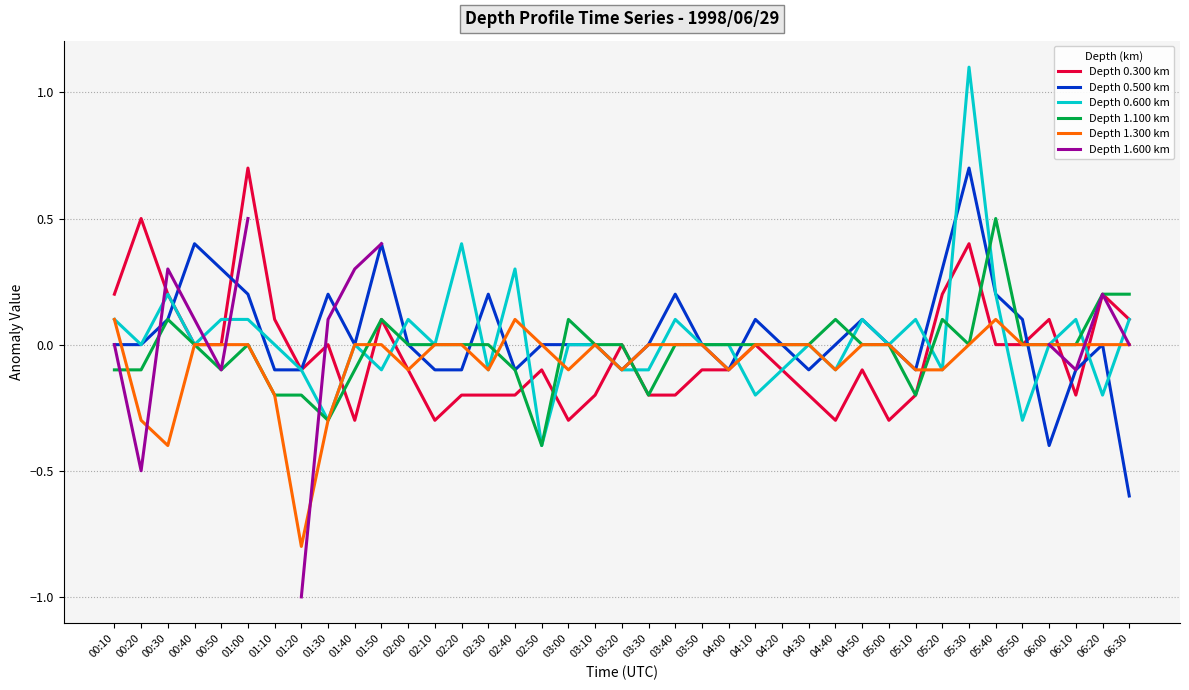

What is the sum of the Depth 0.300 km values at 06:20 and 05:20?

0.4